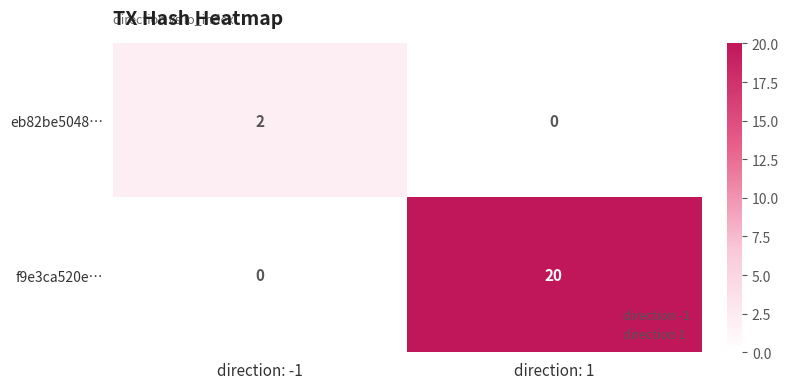

Rank the series at direction: 1 from lowest to highest value.

eb82be5048…, f9e3ca520e…